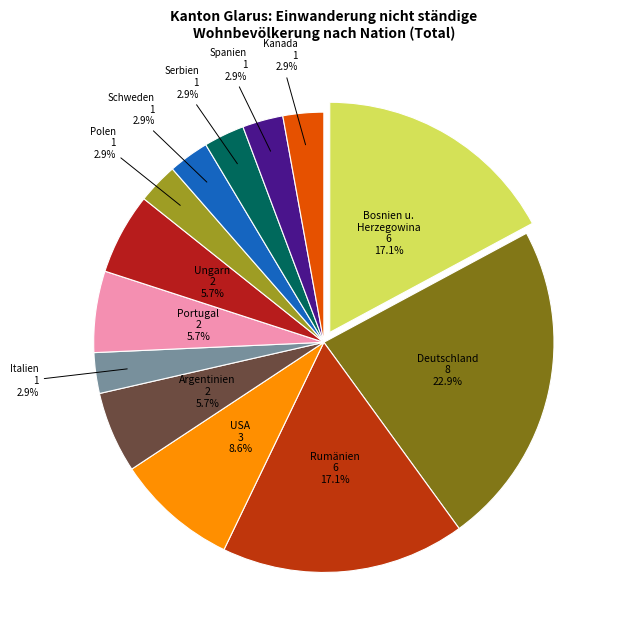

To the nearest percent, what percentage of the pie is Bosnien u. Herzegowina?

17%